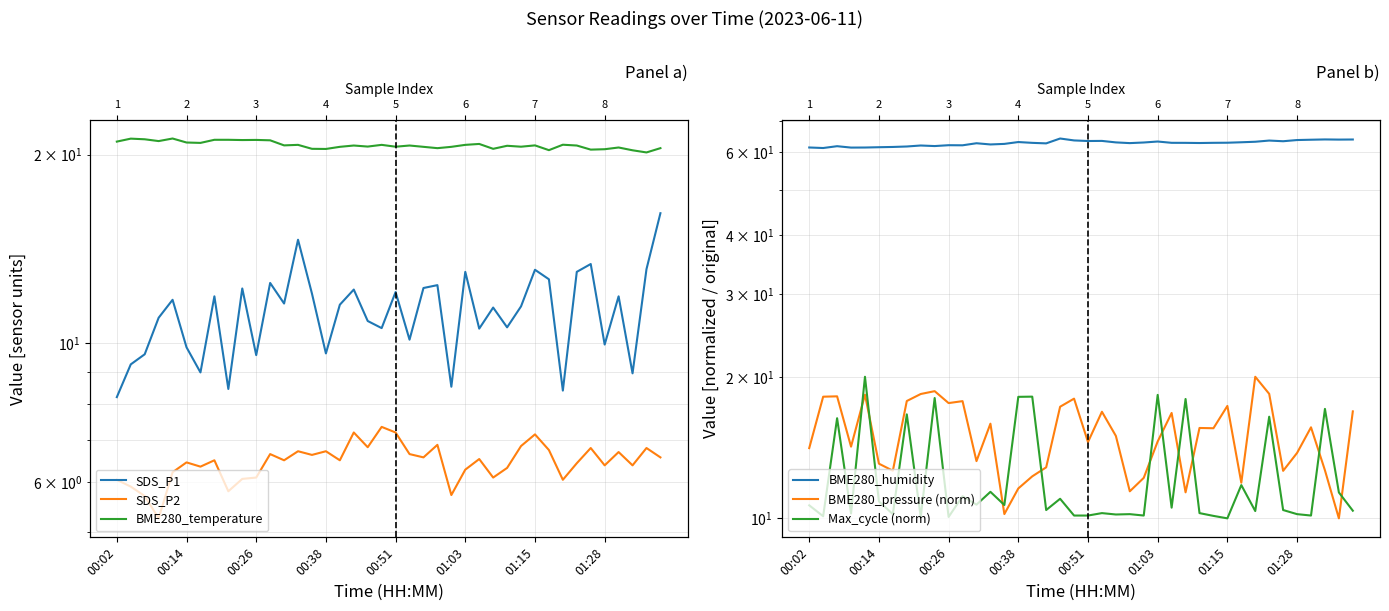

How many data points does each series have?

40